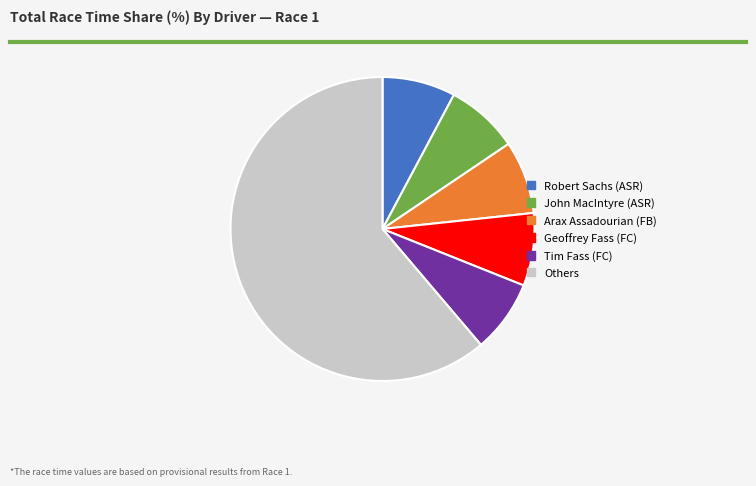

Is it true that Arax Assadourian (FB) is 8% of the pie?

True